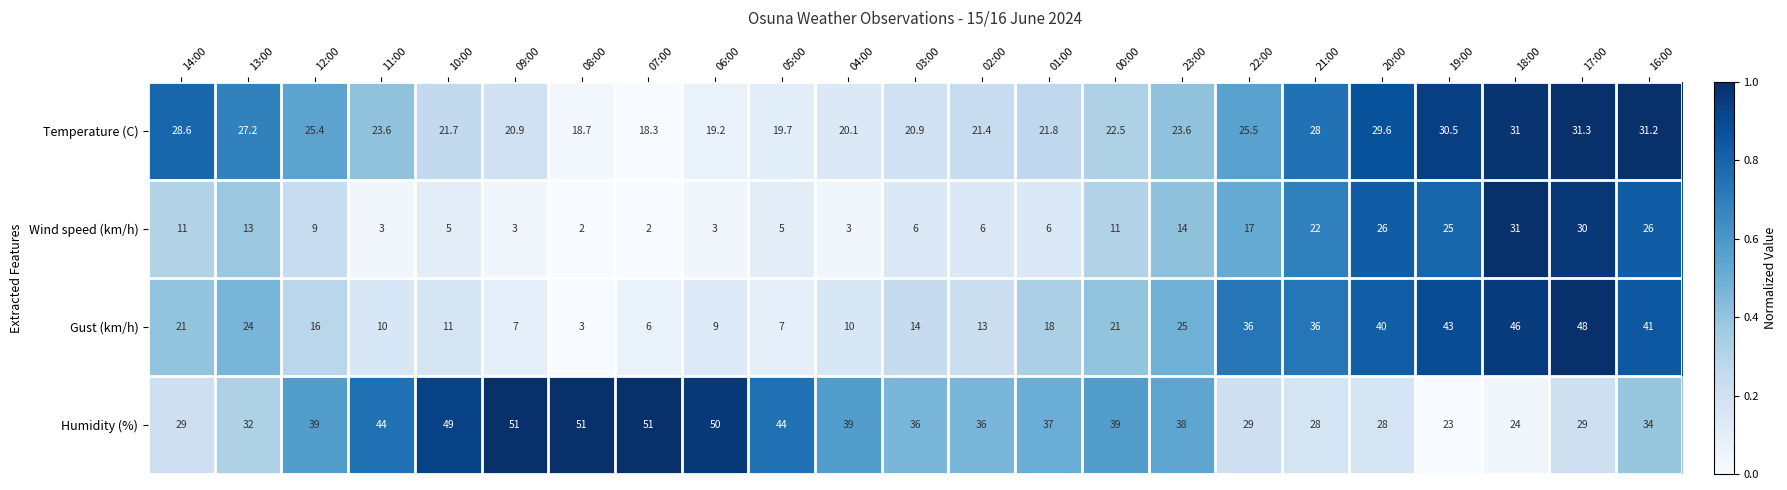

What is the lowest value of the Wind speed (km/h) series?

2.0